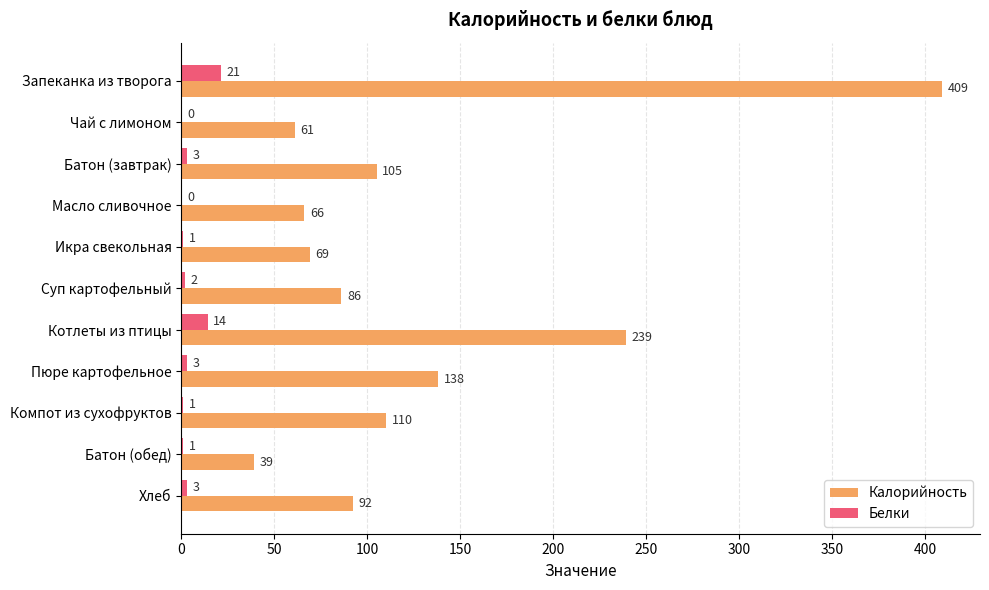

The Калорийность series shows 69.0 at Икра свекольная. True or false?

True